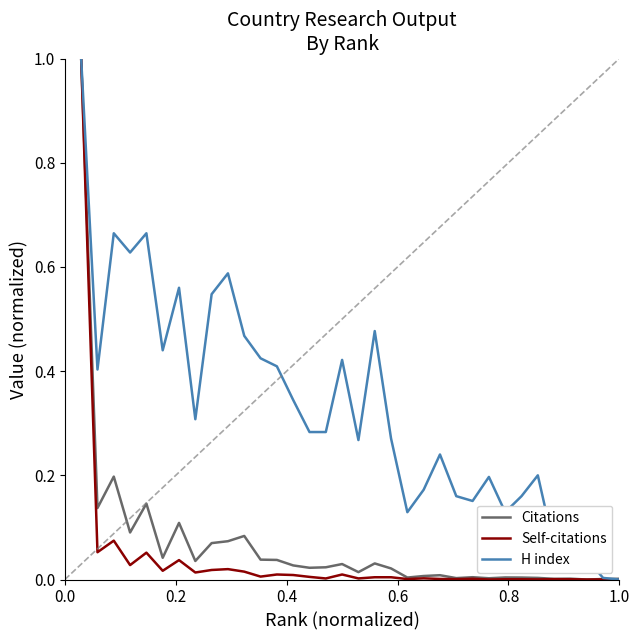

What is the difference between the maximum and minimum values in the H index series?

1.0